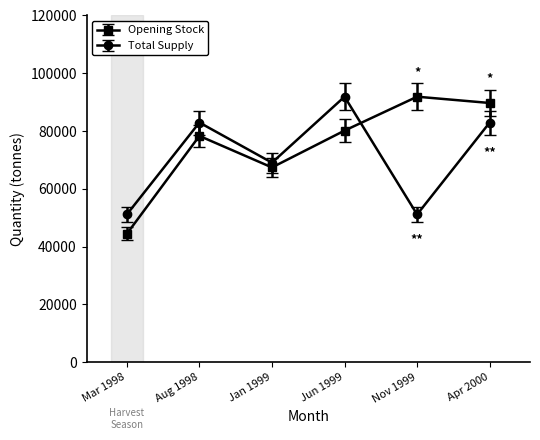

Reading left to right, transcribe all the data shown in this chart.

Opening Stock: 44429	78306	67402	80154	91886	89711
Total Supply: 51128	82946	69052	91886	51128	82946